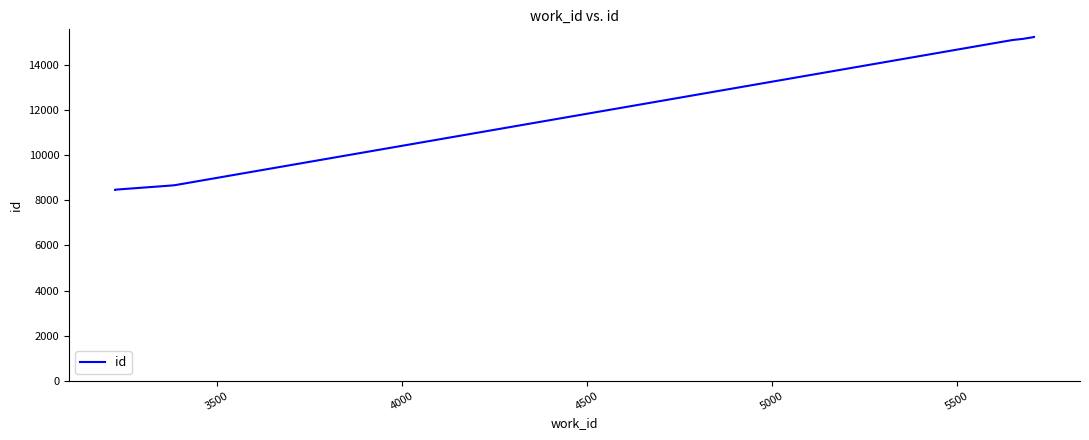

How many lines are shown in the chart?

1